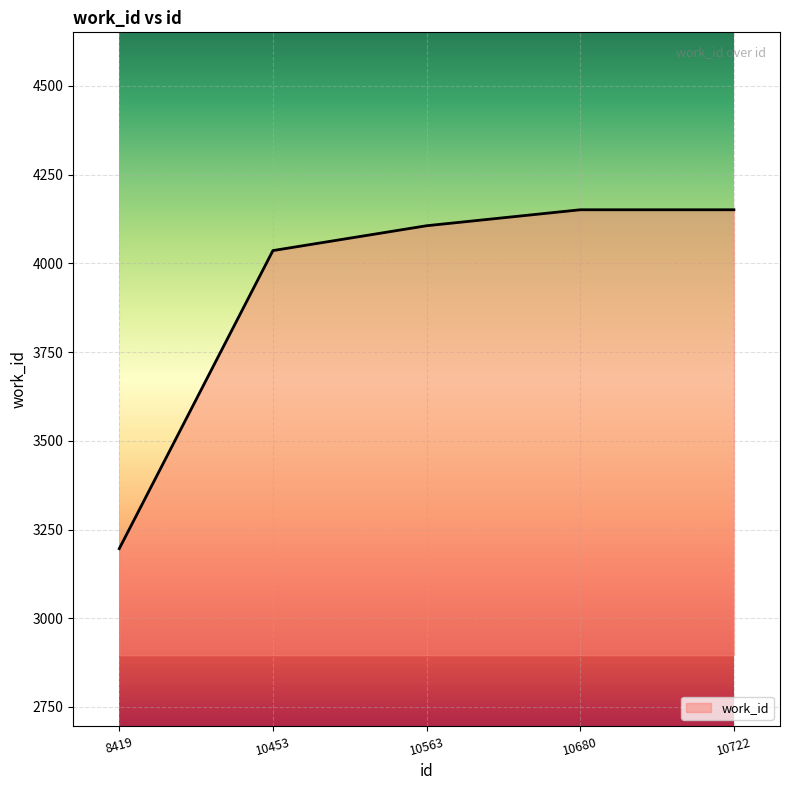

What is the sum of all values?

19640